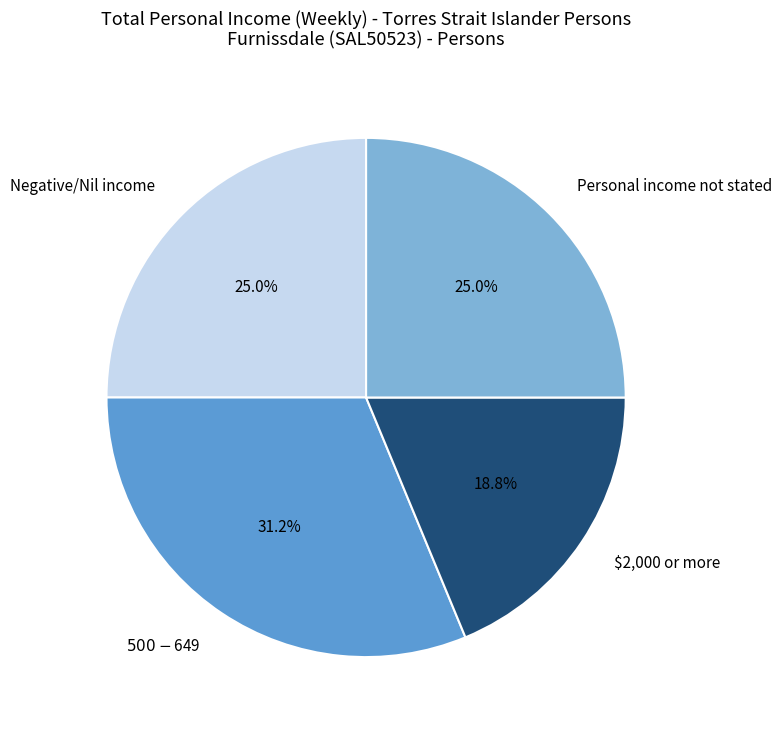

What is the total percentage of $500-$649 and $2,000 or more?

50.0%